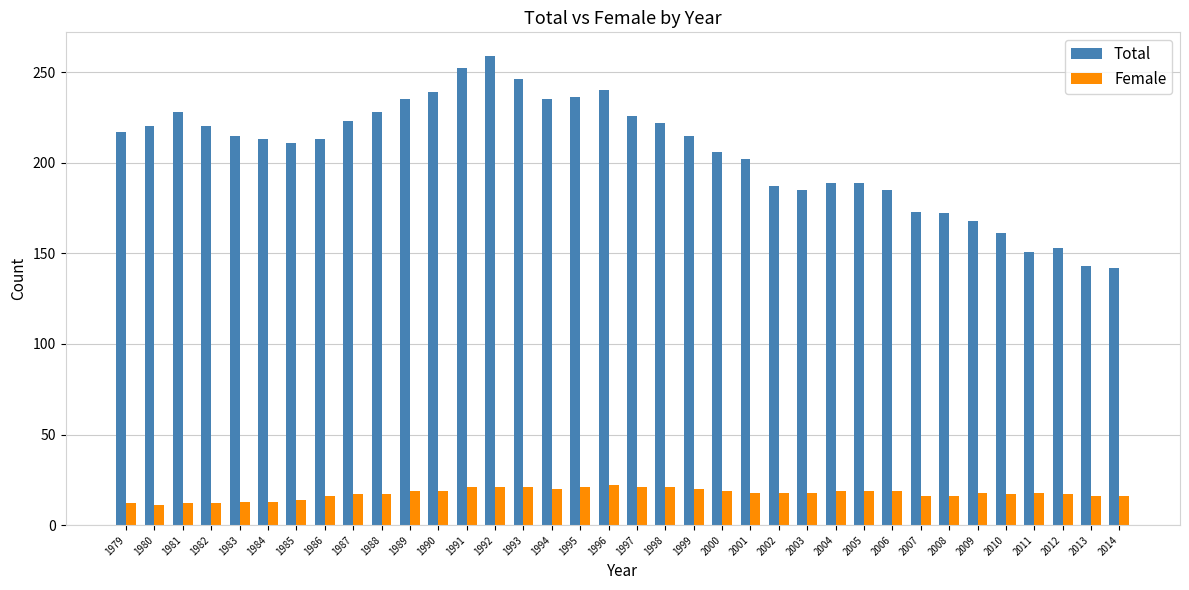

What is the spread (max minus min) of values at 1989?

216